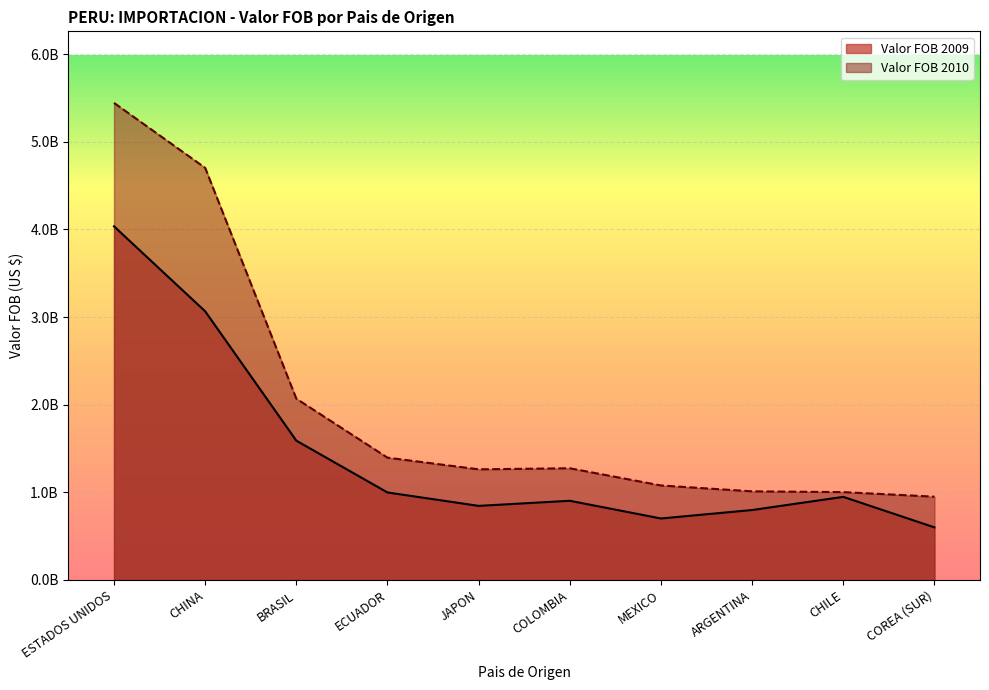

Reading left to right, what are all the values shown in this chart?

Valor FOB 2009: 4034681103.6	3064907036.9	1588873325.3	997896783.0	844910576.7	903003392.5	700970231.4	797529368.3	947802138.2	599616000.5
Valor FOB 2010: 5443261709.6	4701821558.4	2068231385.1	1395062718.2	1261891281.6	1274093487.6	1077705264.3	1010766445.7	1001957390.1	949769027.0